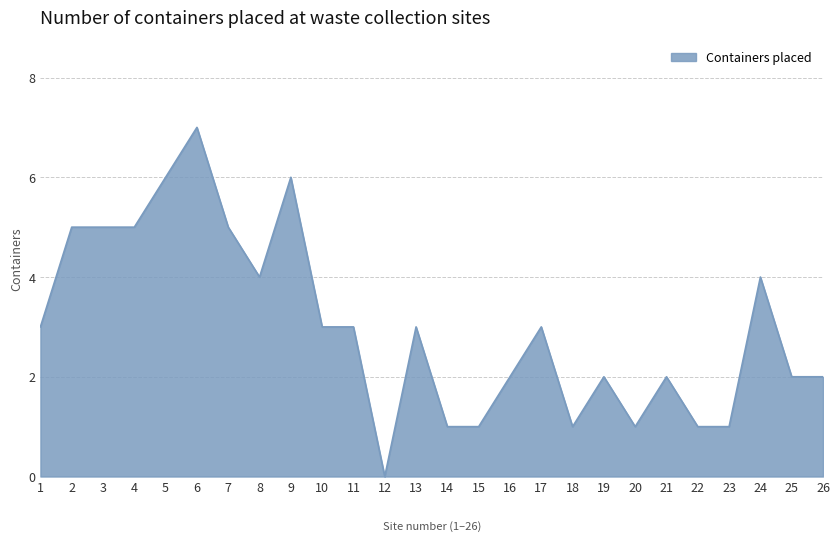

Reading right to left, list all the values displayed in this chart.

2	2	4	1	1	2	1	2	1	3	2	1	1	3	0	3	3	6	4	5	7	6	5	5	5	3